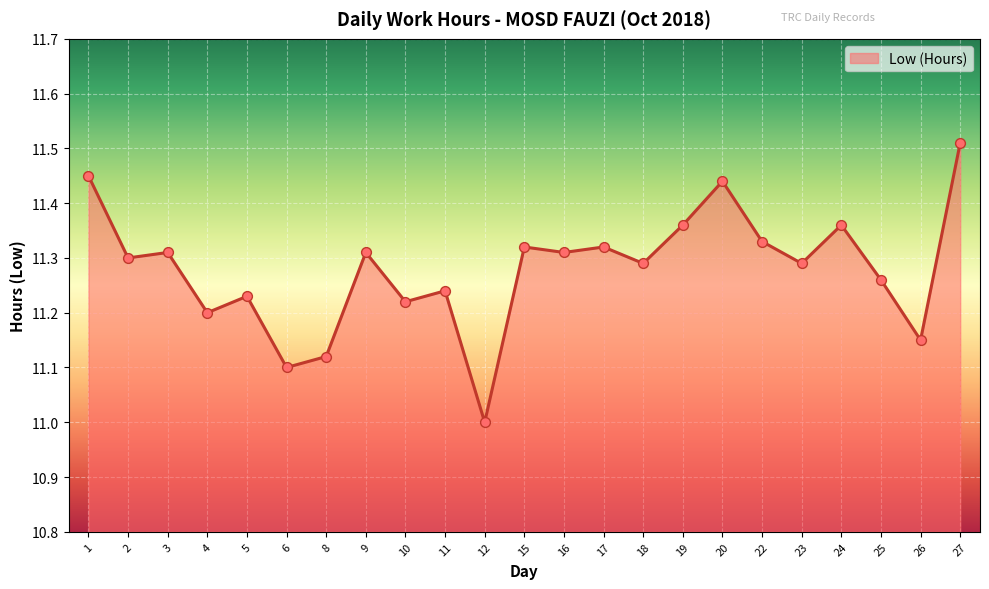

What is the change in value from 1 to 11?

-0.2